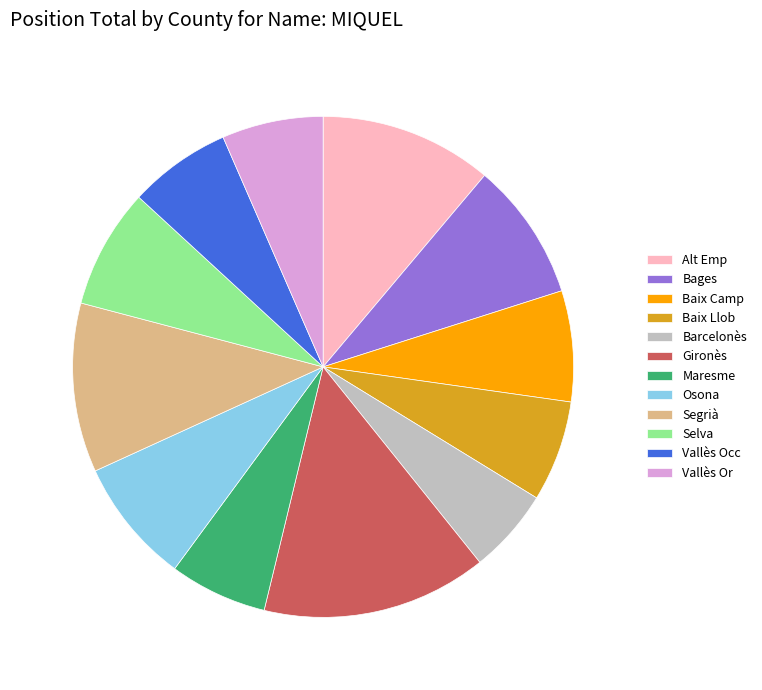

How many slices are in this pie chart?

12